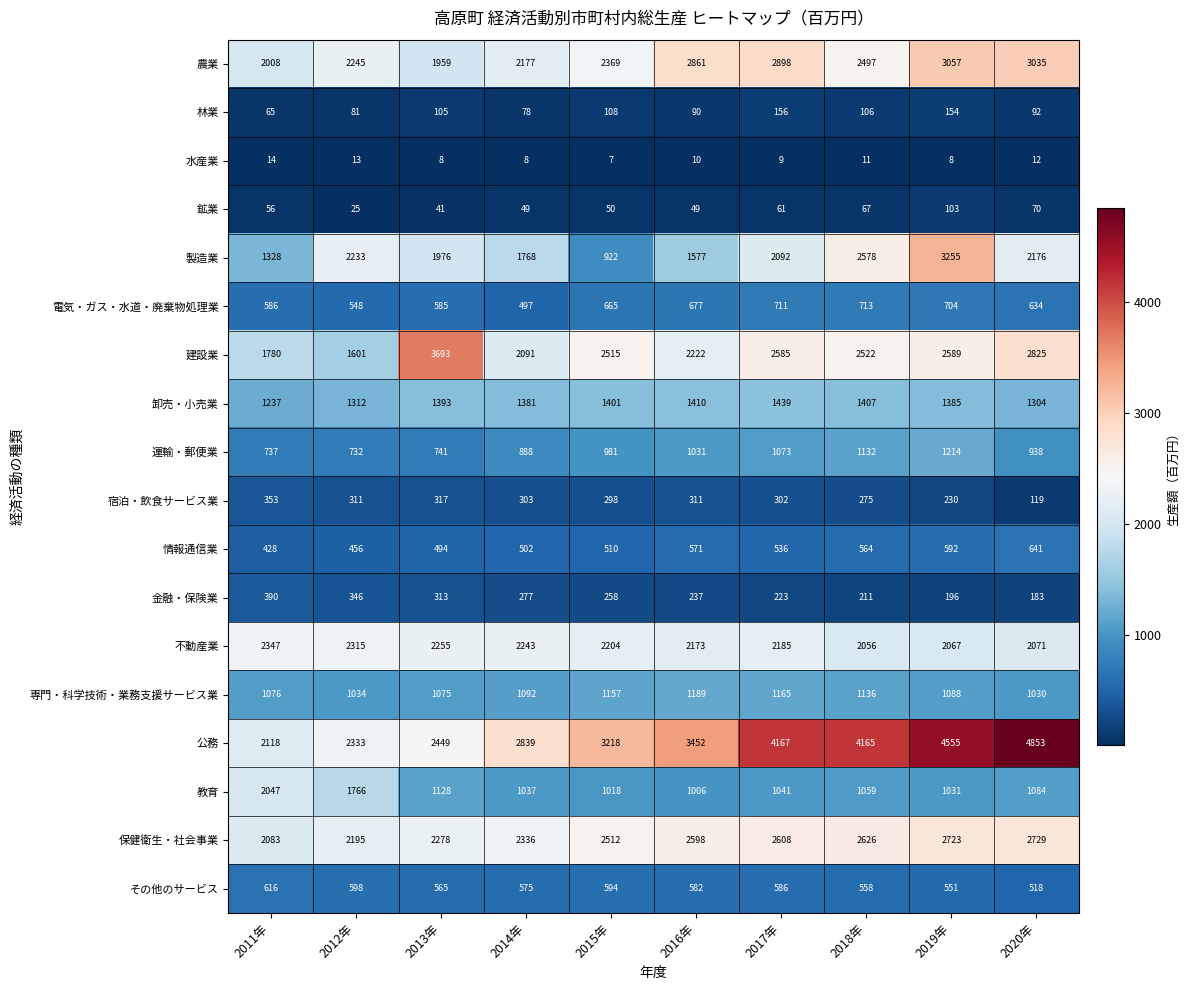

What is the maximum value shown in the chart?

4853